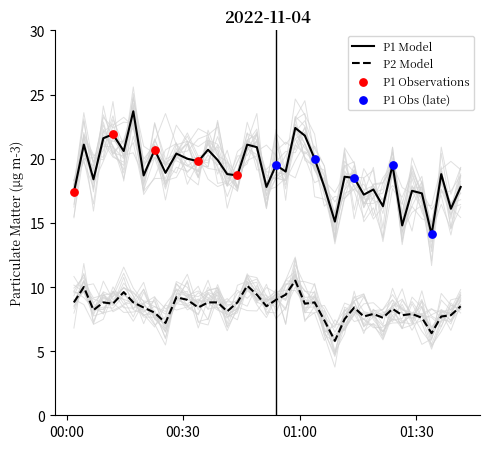

True or false: P2 Model and P1 Model cross at least once.

False